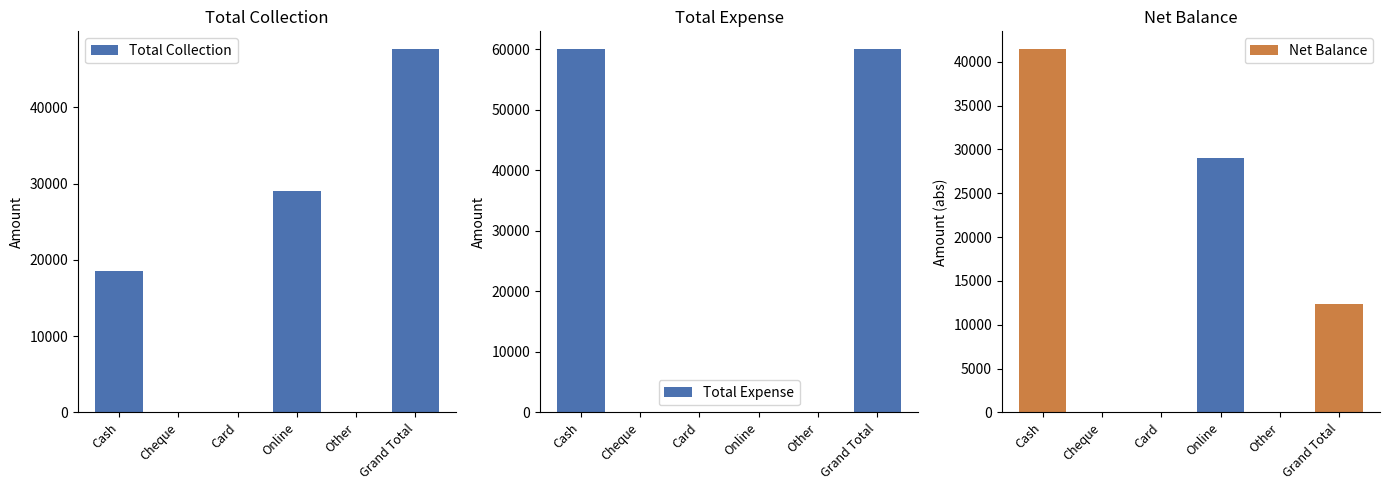

Rank the series at Online from highest to lowest value.

Total Collection, Net Balance, Total Expense